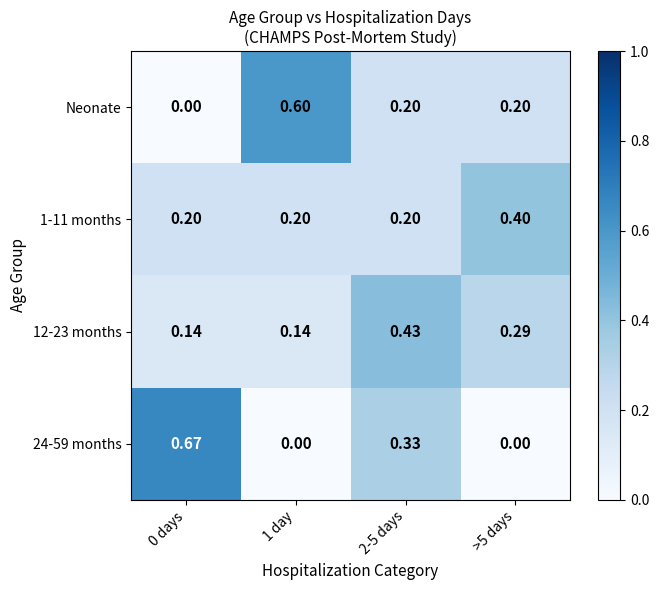

Is the value of Neonate at 1 day greater than the value of 12-23 months at 2-5 days?

Yes